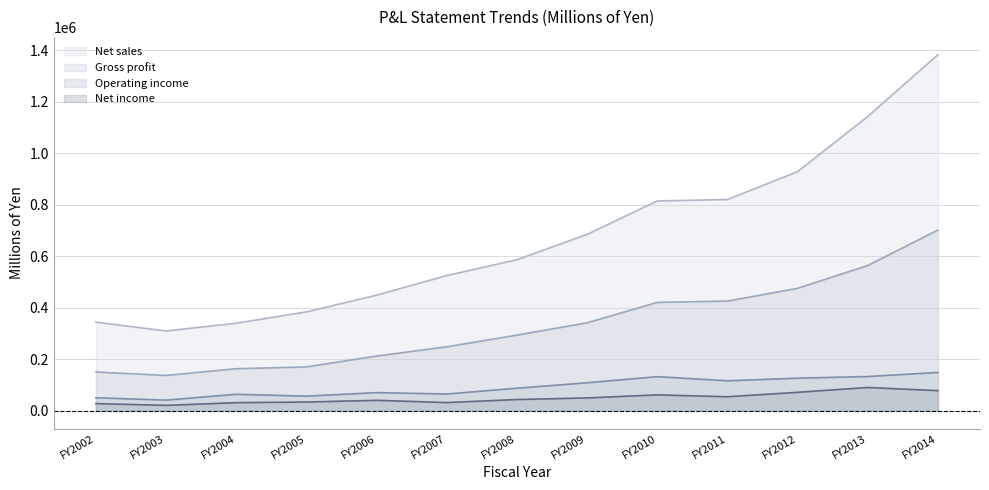

Reading left to right, list all the values displayed in this chart.

Net sales: 344170	309789	339999	383973	448819	525203	586451	685043	814811	820349	928669	1143003	1382907
Gross profit: 150405	137065	163194	170290	212418	248395	293682	341528	420881	425767	475466	564011	701833
Operating income: 50418	41308	63954	56692	70355	64963	87493	108639	132378	116365	126450	132920	148646
Net income: 27850	20933	31365	33884	40437	31775	43529	49797	61681	54354	71654	90377	78118